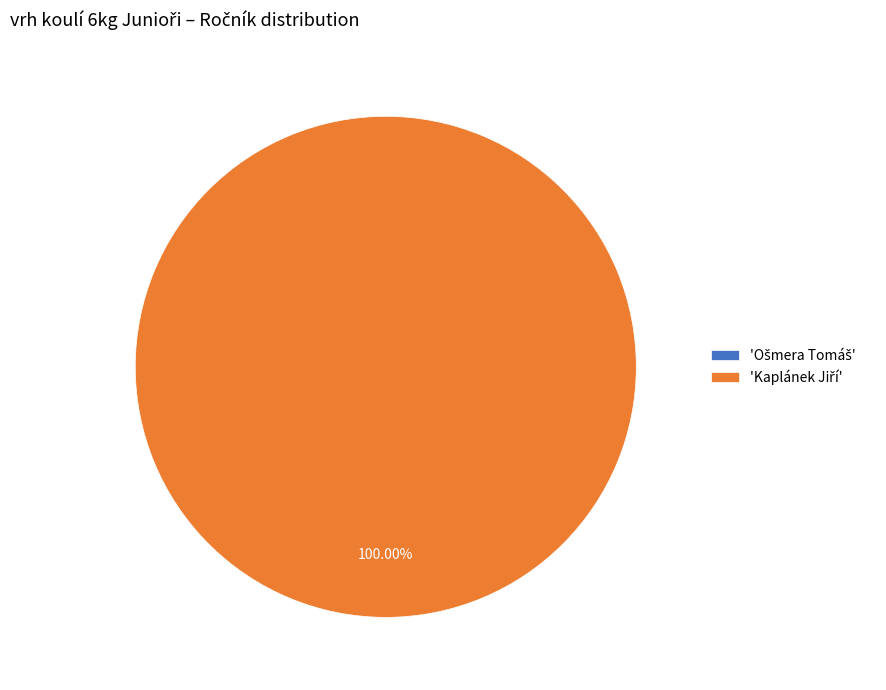

True or false: Ošmera Tomáš accounts for 0% of the total.

True